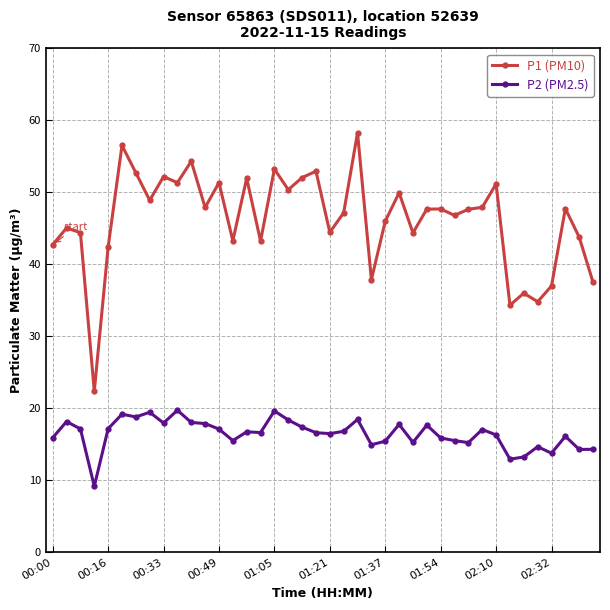

What is the smallest value displayed?

9.1